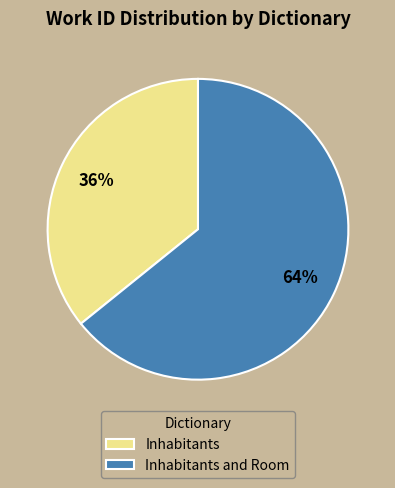

What percentage is the Inhabitants and Room slice, to the nearest percent?

64%